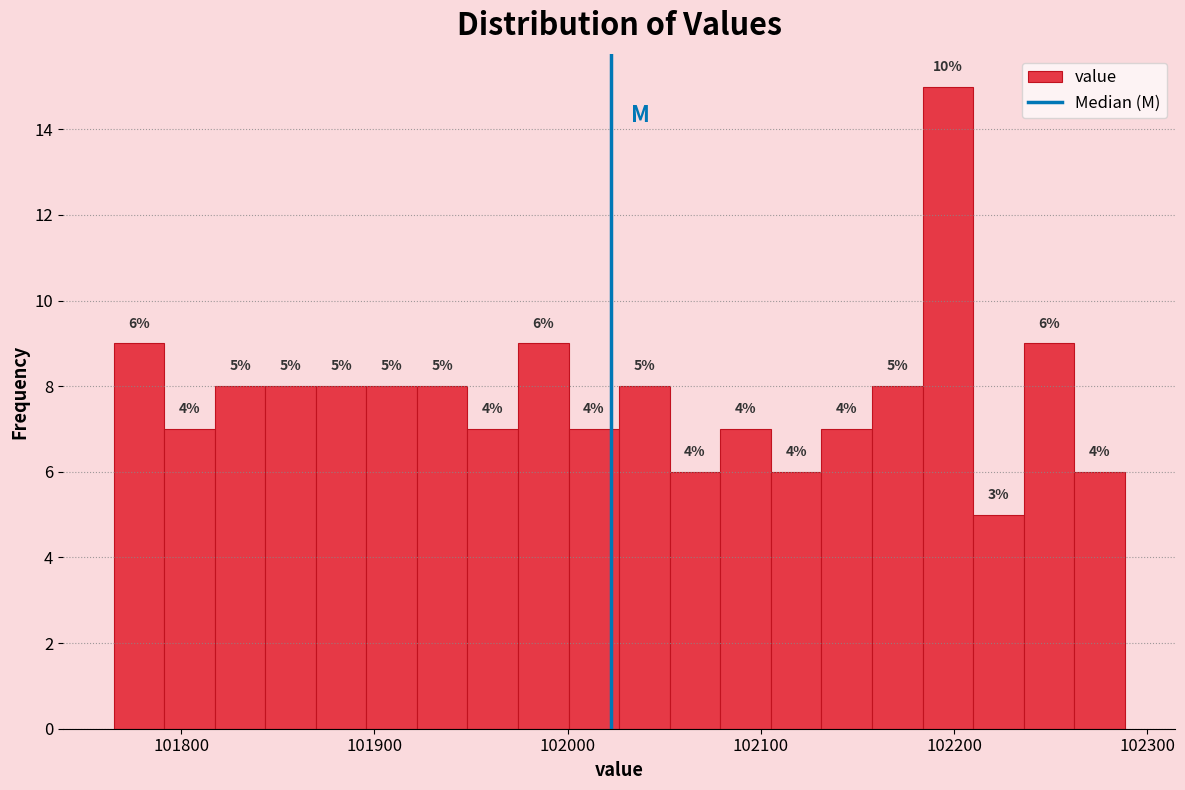

Read against the x-axis, roughly where is the centre of the tallest bar?

102200